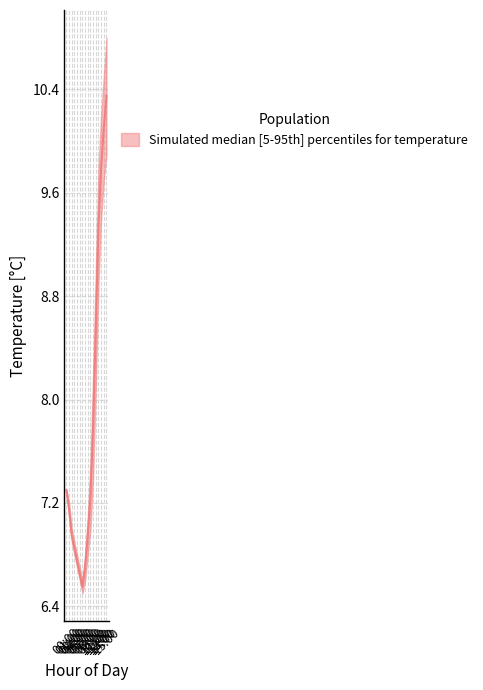

Where does the temperature_median series first go above 7?

00:00